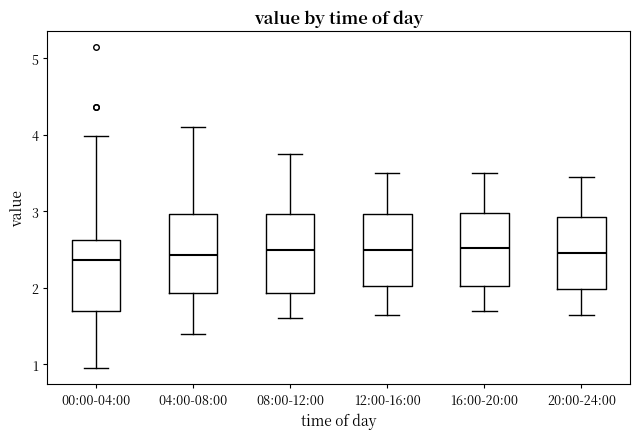

Where is the lower edge of the box for 12:00-16:00 on the y-axis? The values are not printed on the chart, so give them approximately, as read against the axis.

2.0